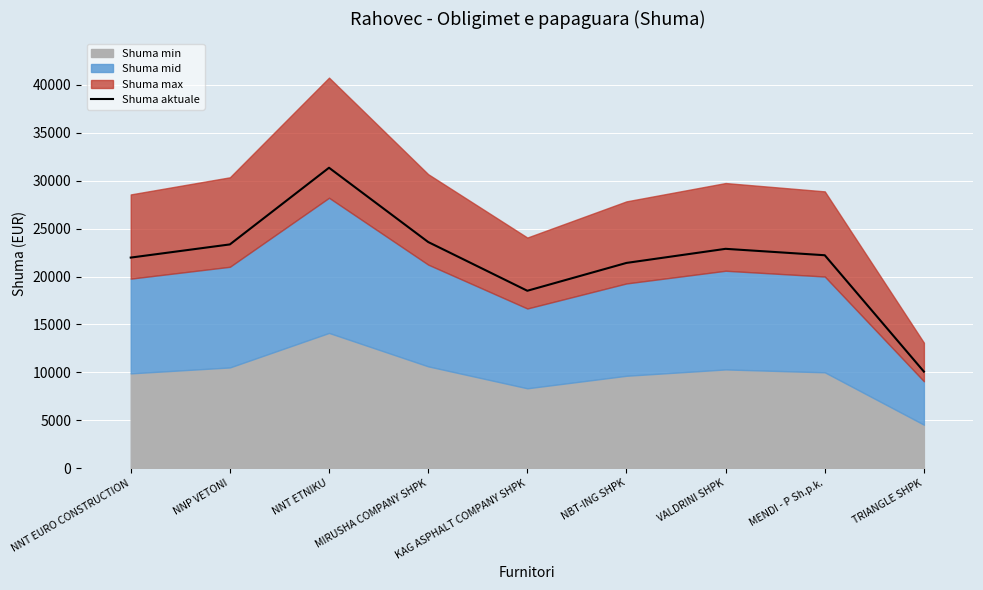

Rank the categories by value from highest to lowest.

NNT ETNIKU, MIRUSHA COMPANY SHPK, NNP VETONI, VALDRINI SHPK, MENDI - P Sh.p.k., NNT EURO CONSTRUCTION, NBT-ING SHPK, KAG ASPHALT COMPANY SHPK, TRIANGLE SHPK